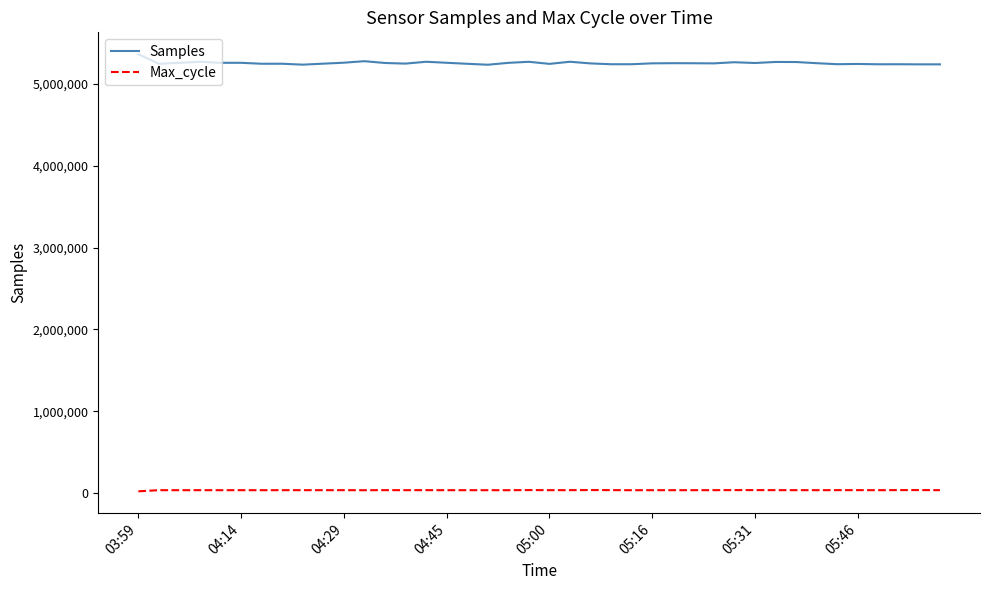

List the series in order of their overall mean, lowest first.

Max_cycle, Samples